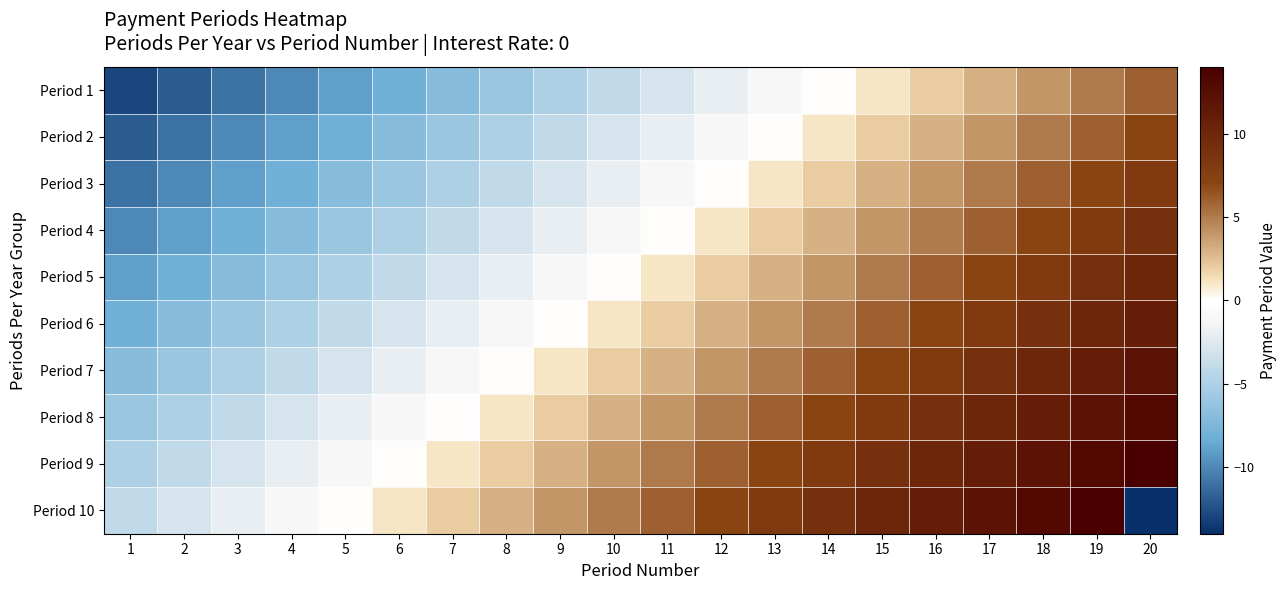

Reading left to right, extract all data points from this chart.

Period 1: 1=-13	2=-12	3=-11	4=-10	5=-9	6=-8	7=-7	8=-6	9=-5	10=-4	11=-3	12=-2	13=-1	14=0	15=1	16=2	17=3	18=4	19=5	20=6
Period 2: 1=-12	2=-11	3=-10	4=-9	5=-8	6=-7	7=-6	8=-5	9=-4	10=-3	11=-2	12=-1	13=0	14=1	15=2	16=3	17=4	18=5	19=6	20=7
Period 3: 1=-11	2=-10	3=-9	4=-8	5=-7	6=-6	7=-5	8=-4	9=-3	10=-2	11=-1	12=0	13=1	14=2	15=3	16=4	17=5	18=6	19=7	20=8
Period 4: 1=-10	2=-9	3=-8	4=-7	5=-6	6=-5	7=-4	8=-3	9=-2	10=-1	11=0	12=1	13=2	14=3	15=4	16=5	17=6	18=7	19=8	20=9
Period 5: 1=-9	2=-8	3=-7	4=-6	5=-5	6=-4	7=-3	8=-2	9=-1	10=0	11=1	12=2	13=3	14=4	15=5	16=6	17=7	18=8	19=9	20=10
Period 6: 1=-8	2=-7	3=-6	4=-5	5=-4	6=-3	7=-2	8=-1	9=0	10=1	11=2	12=3	13=4	14=5	15=6	16=7	17=8	18=9	19=10	20=11
Period 7: 1=-7	2=-6	3=-5	4=-4	5=-3	6=-2	7=-1	8=0	9=1	10=2	11=3	12=4	13=5	14=6	15=7	16=8	17=9	18=10	19=11	20=12
Period 8: 1=-6	2=-5	3=-4	4=-3	5=-2	6=-1	7=0	8=1	9=2	10=3	11=4	12=5	13=6	14=7	15=8	16=9	17=10	18=11	19=12	20=13
Period 9: 1=-5	2=-4	3=-3	4=-2	5=-1	6=0	7=1	8=2	9=3	10=4	11=5	12=6	13=7	14=8	15=9	16=10	17=11	18=12	19=13	20=14
Period 10: 1=-4	2=-3	3=-2	4=-1	5=0	6=1	7=2	8=3	9=4	10=5	11=6	12=7	13=8	14=9	15=10	16=11	17=12	18=13	19=14	20=-14